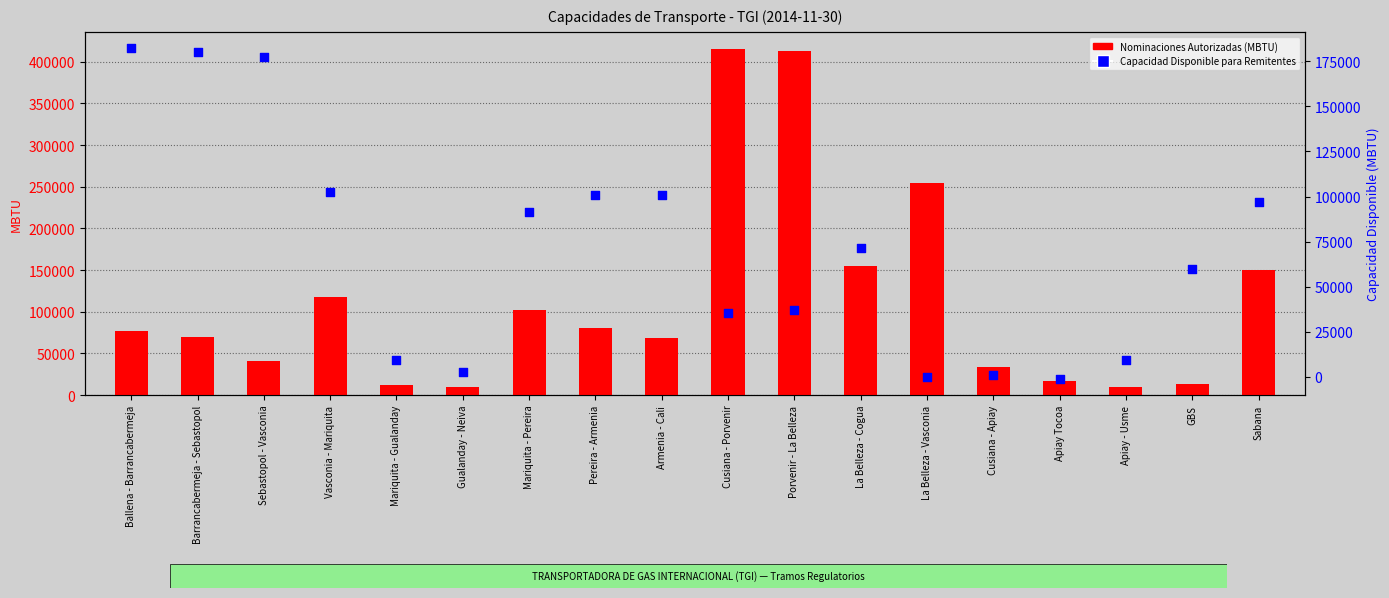

Which series has the largest total across all categories?

Nominaciones Autorizadas (MBTU)